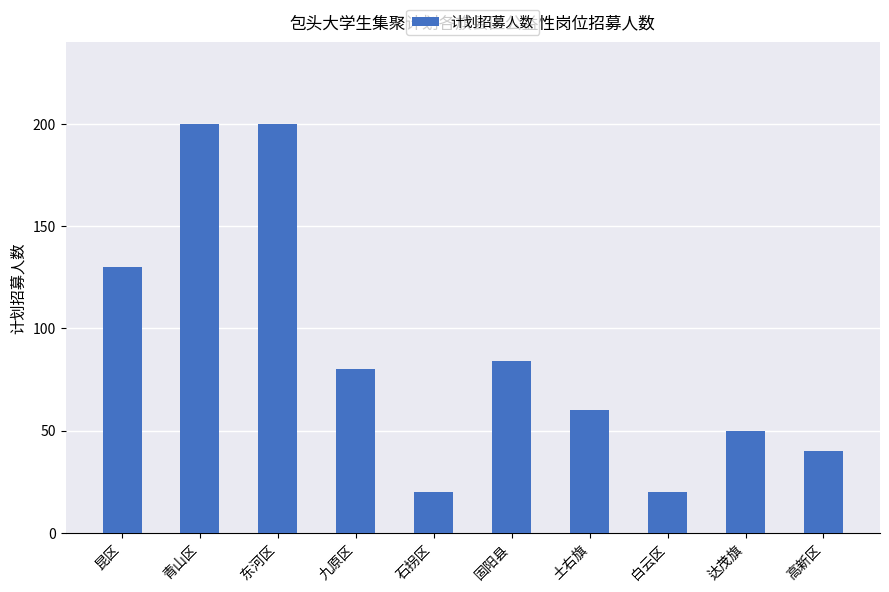

The value at 高新区 is 19. True or false?

False